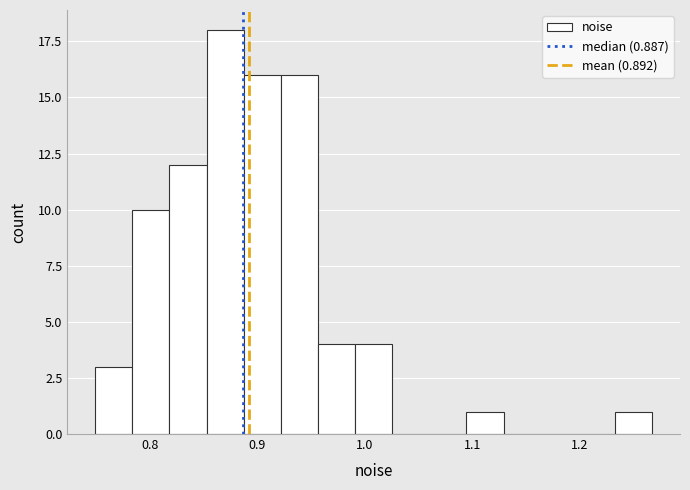

Read against the x-axis, roughly where is the centre of the tallest bar?

0.87